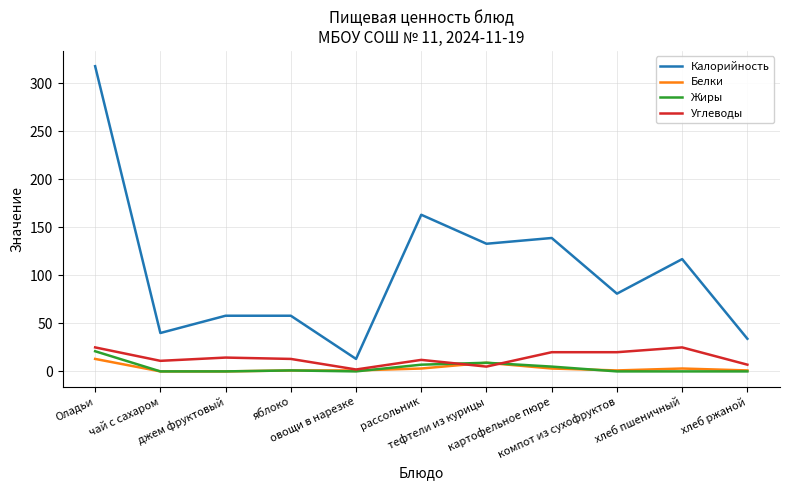

What is the difference between the maximum and second lowest values in the Углеводы series?

20.0